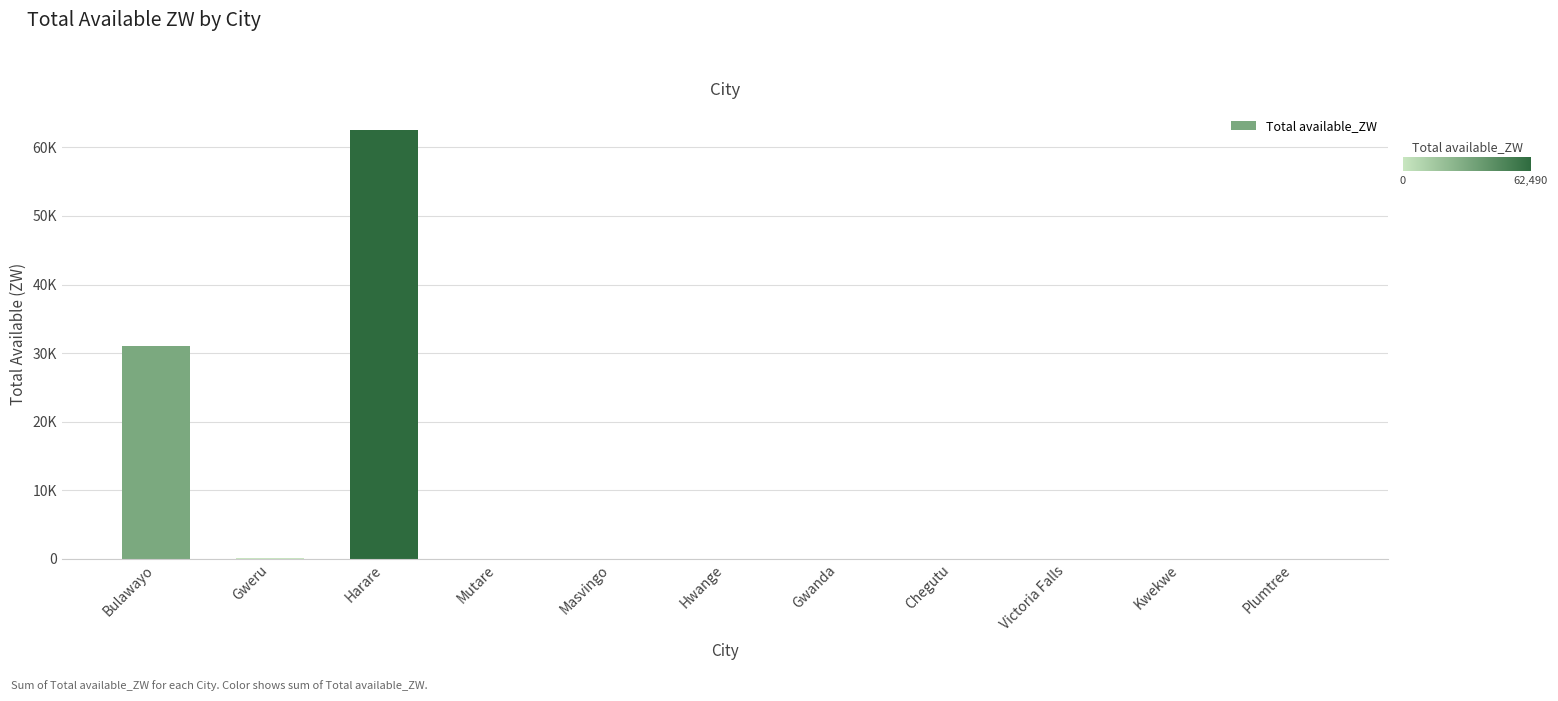

Is it true that the value at Gweru is 33.0?

False